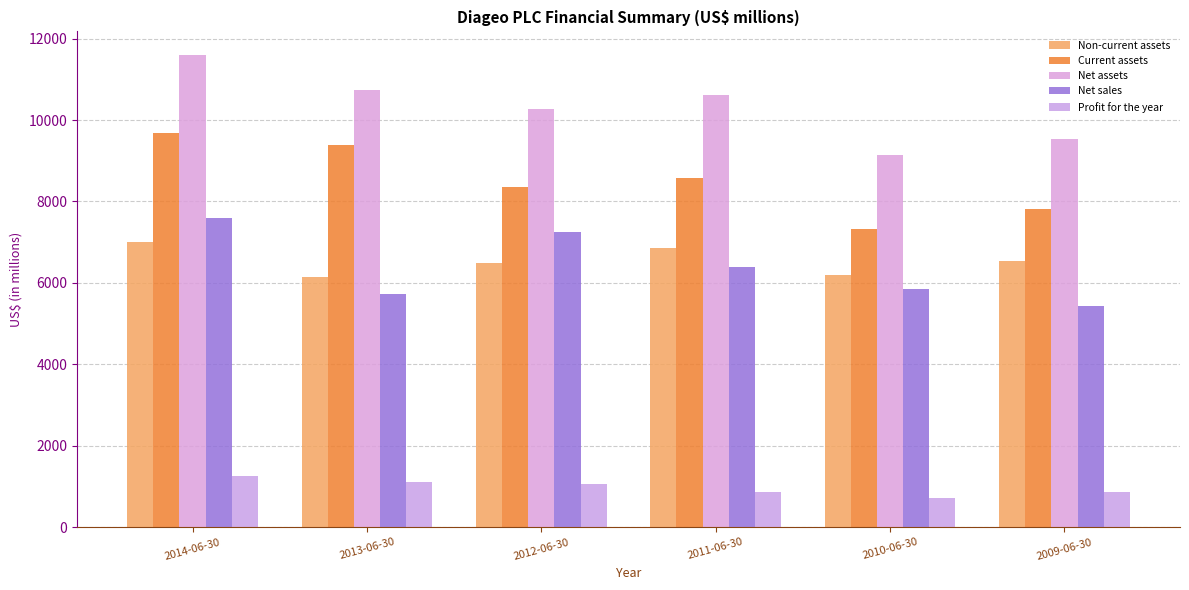

What is the label of the 4th bar from the right?

2012-06-30